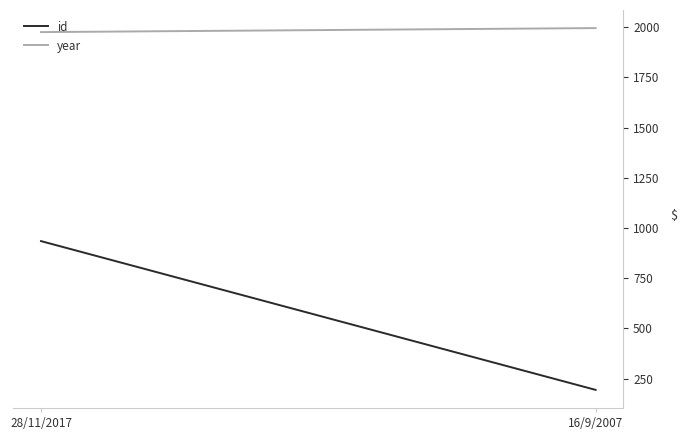

What is the value of the id point at the 2nd from the left?

194